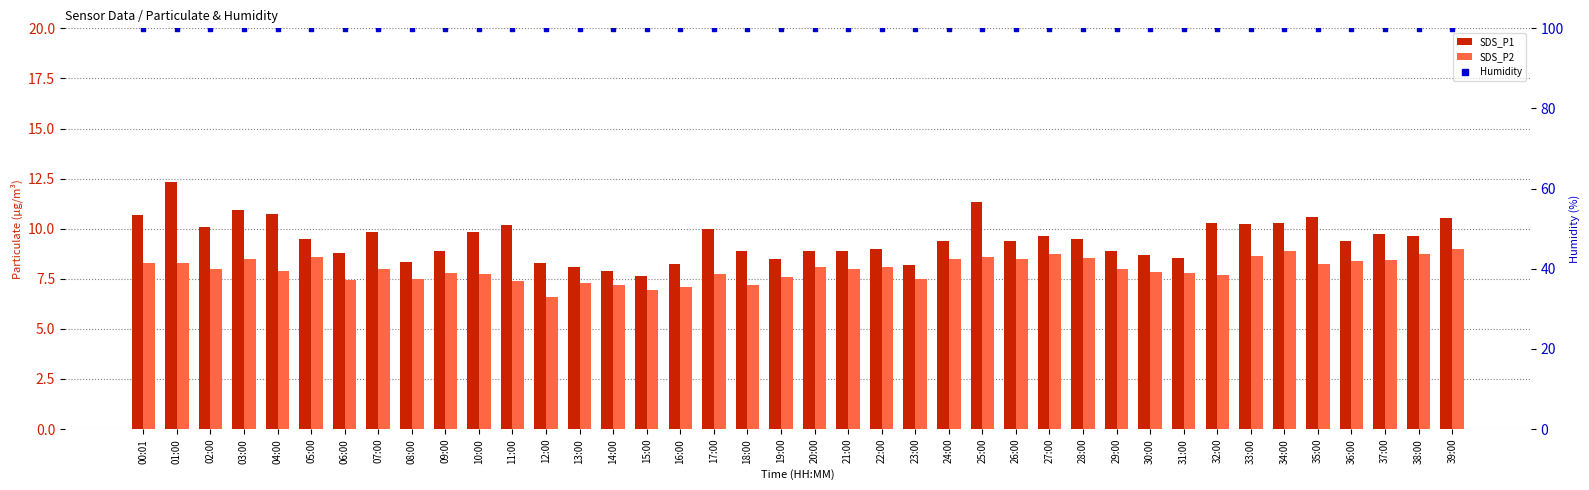

Which series reaches the minimum Y coordinate?

SDS_P2